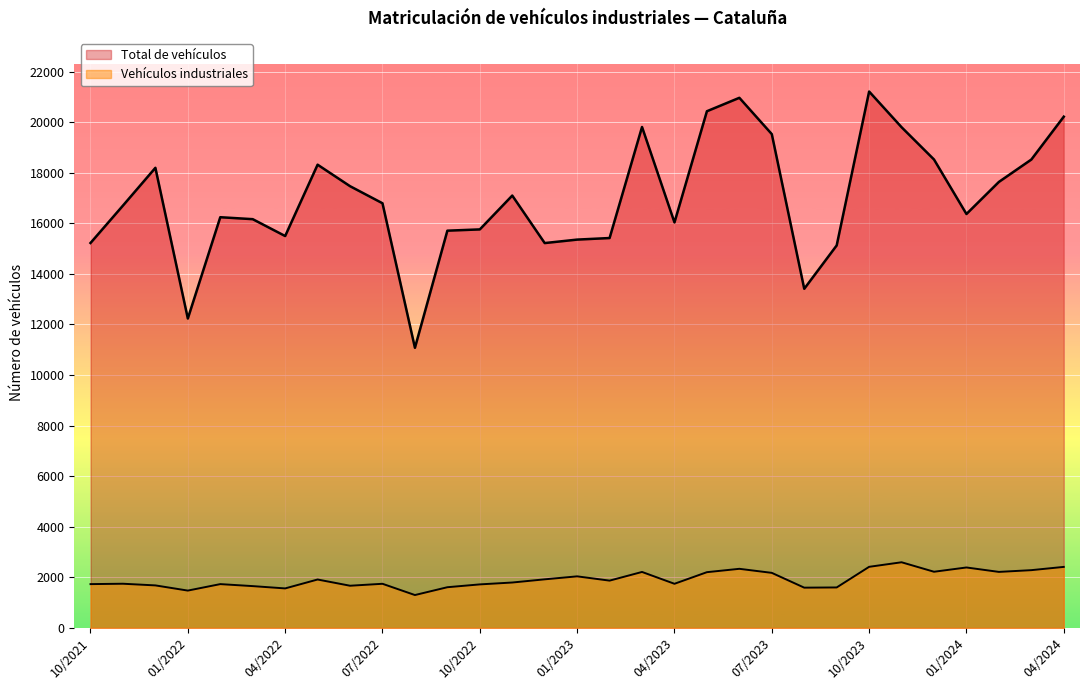

How many lines are shown in the chart?

2